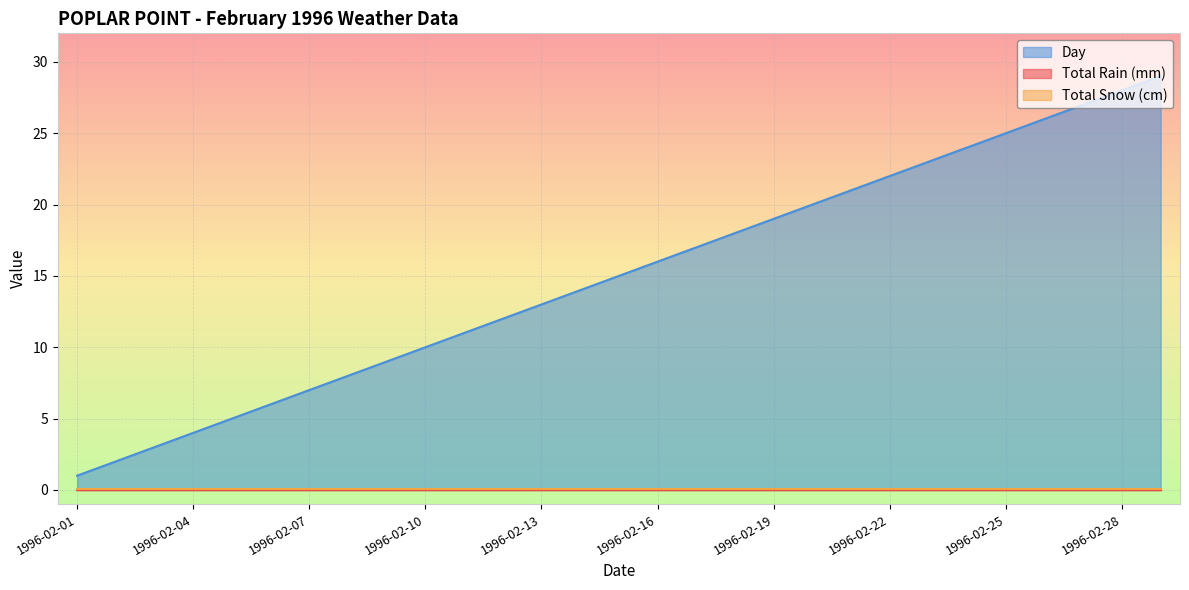

Reading right to left, what are all the values shown in this chart?

Total Rain (mm): 1996-02-29=0	1996-02-28=0	1996-02-27=0	1996-02-26=0	1996-02-25=0	1996-02-24=0	1996-02-23=0	1996-02-22=0	1996-02-21=0	1996-02-20=0	1996-02-19=0	1996-02-18=0	1996-02-17=0	1996-02-16=0	1996-02-15=0	1996-02-14=0	1996-02-13=0	1996-02-12=0	1996-02-11=0	1996-02-10=0	1996-02-09=0	1996-02-08=0	1996-02-07=0	1996-02-06=0	1996-02-05=0	1996-02-04=0	1996-02-03=0	1996-02-02=0	1996-02-01=0
Total Snow (cm): 1996-02-29=0	1996-02-28=0	1996-02-27=0	1996-02-26=0	1996-02-25=0	1996-02-24=0	1996-02-23=0	1996-02-22=0	1996-02-21=0	1996-02-20=0	1996-02-19=0	1996-02-18=0	1996-02-17=0	1996-02-16=0	1996-02-15=0	1996-02-14=0	1996-02-13=0	1996-02-12=0	1996-02-11=0	1996-02-10=0	1996-02-09=0	1996-02-08=0	1996-02-07=0	1996-02-06=0	1996-02-05=0	1996-02-04=0	1996-02-03=0	1996-02-02=0	1996-02-01=0
Day: 1996-02-29=29	1996-02-28=28	1996-02-27=27	1996-02-26=26	1996-02-25=25	1996-02-24=24	1996-02-23=23	1996-02-22=22	1996-02-21=21	1996-02-20=20	1996-02-19=19	1996-02-18=18	1996-02-17=17	1996-02-16=16	1996-02-15=15	1996-02-14=14	1996-02-13=13	1996-02-12=12	1996-02-11=11	1996-02-10=10	1996-02-09=9	1996-02-08=8	1996-02-07=7	1996-02-06=6	1996-02-05=5	1996-02-04=4	1996-02-03=3	1996-02-02=2	1996-02-01=1